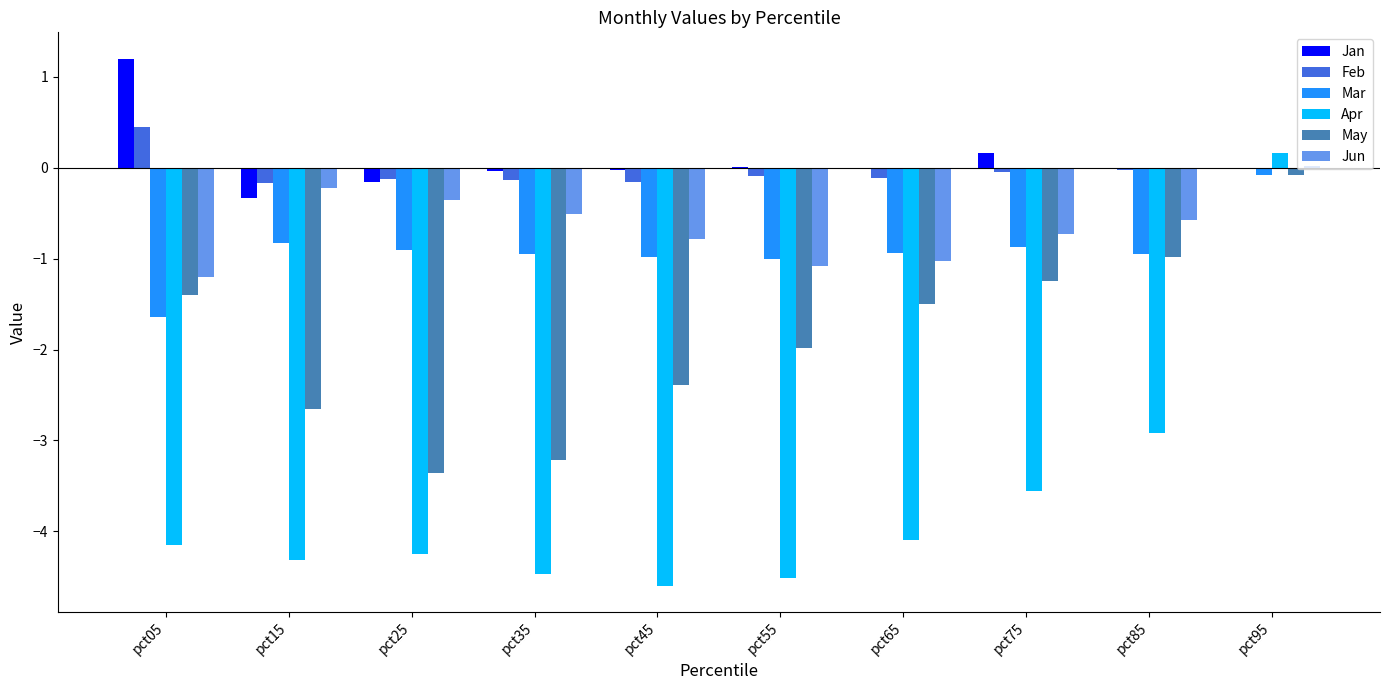

True or false: Jun has a value of -0.4 at pct25.

True